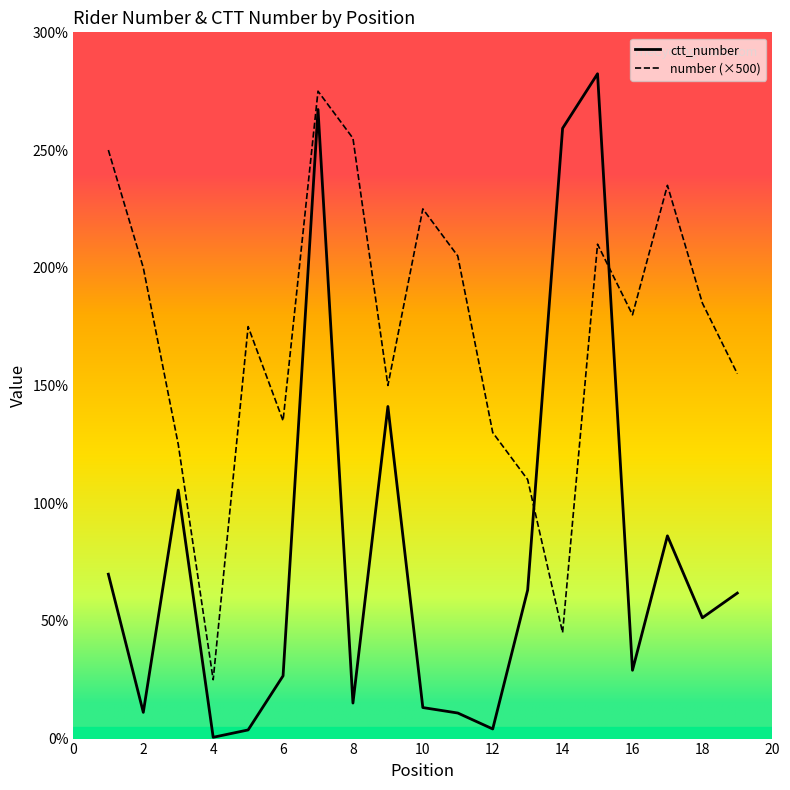

Reading left to right, list all the values displayed in this chart.

ctt_number: 6983	1114	10556	55	367	2665	26722	1509	14107	1318	1086	409	6309	25923	28239	2902	8611	5132	6180
number (×500): 25000	20000	12500	2500	17500	13500	27500	25500	15000	22500	20500	13000	11000	4500	21000	18000	23500	18500	15500